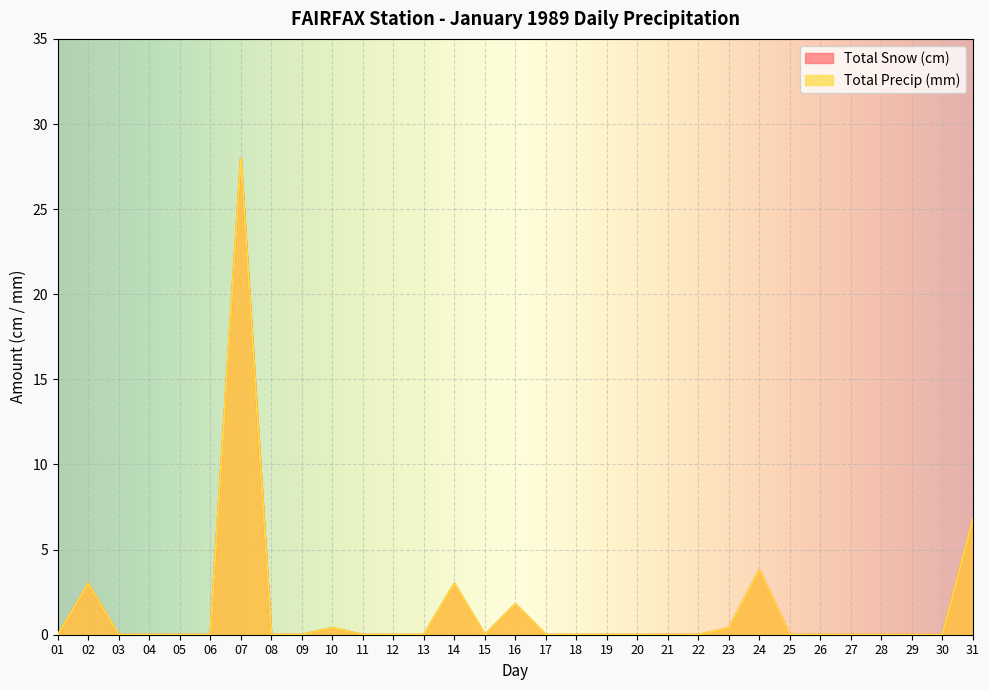

Reading left to right, extract all data points from this chart.

Total Snow (cm): 0.0	3.0	0.0	0.0	0.0	0.0	28.0	0.0	0.0	0.4	0.0	0.0	0.0	3.0	0.0	1.8	0.0	0.0	0.0	0.0	0.0	0.0	0.4	3.8	0.0	0.0	0.0	0.0	0.0	0.0	6.8
Total Precip (mm): 0.0	3.0	0.0	0.0	0.0	0.0	28.0	0.0	0.0	0.4	0.0	0.0	0.0	3.0	0.0	1.8	0.0	0.0	0.0	0.0	0.0	0.0	0.4	3.8	0.0	0.0	0.0	0.0	0.0	0.0	6.8